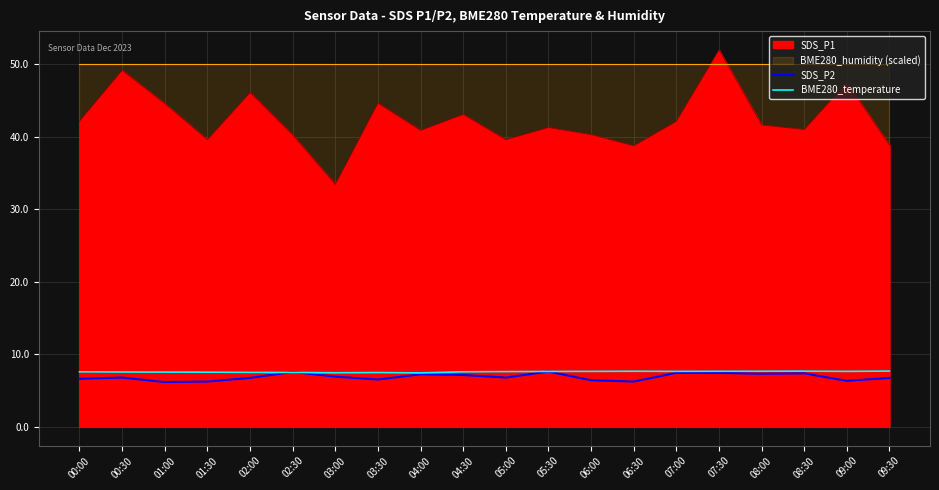

At which category is the sum across all series the highest?

05:30